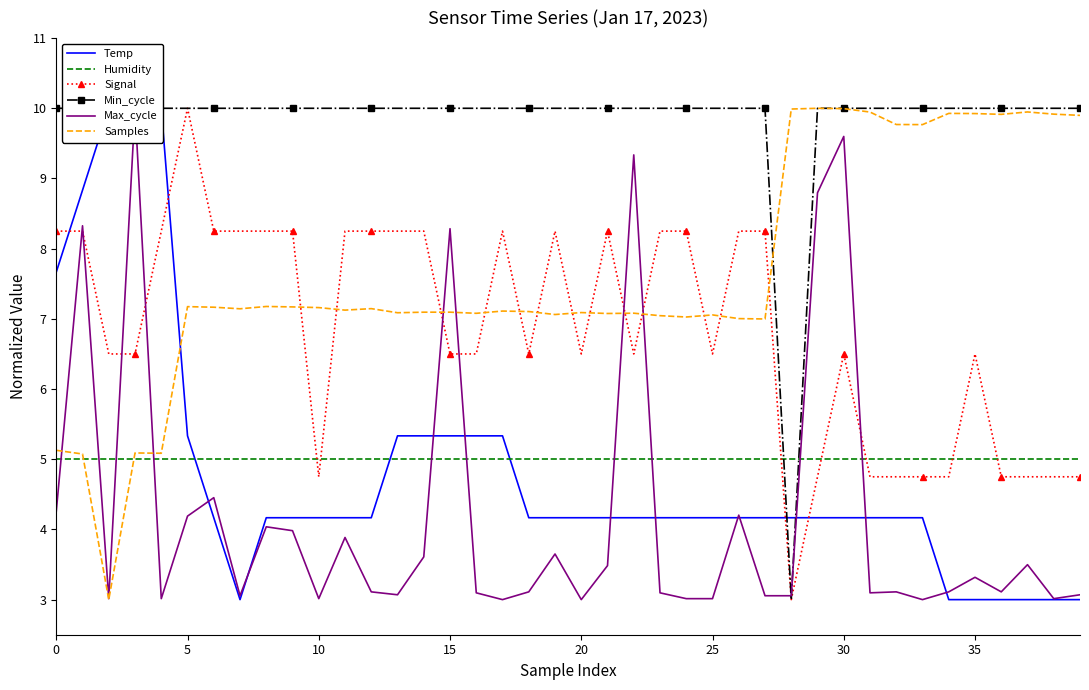

True or false: Signal has a value of 6.5 at 35.

True